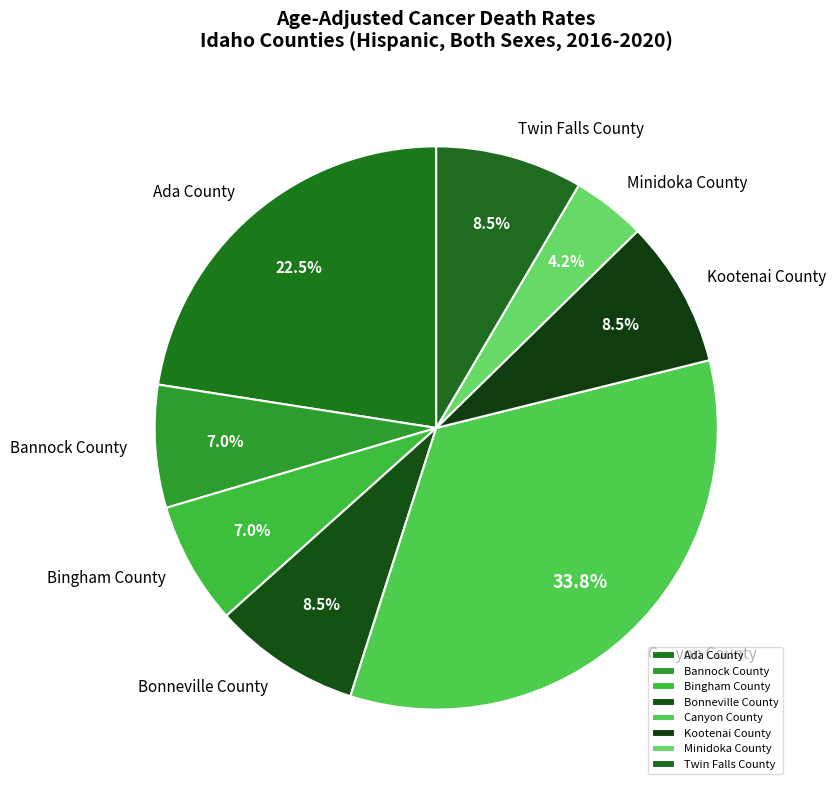

Approximately how many times larger is the value at Bingham County compared to Canyon County?

0.2